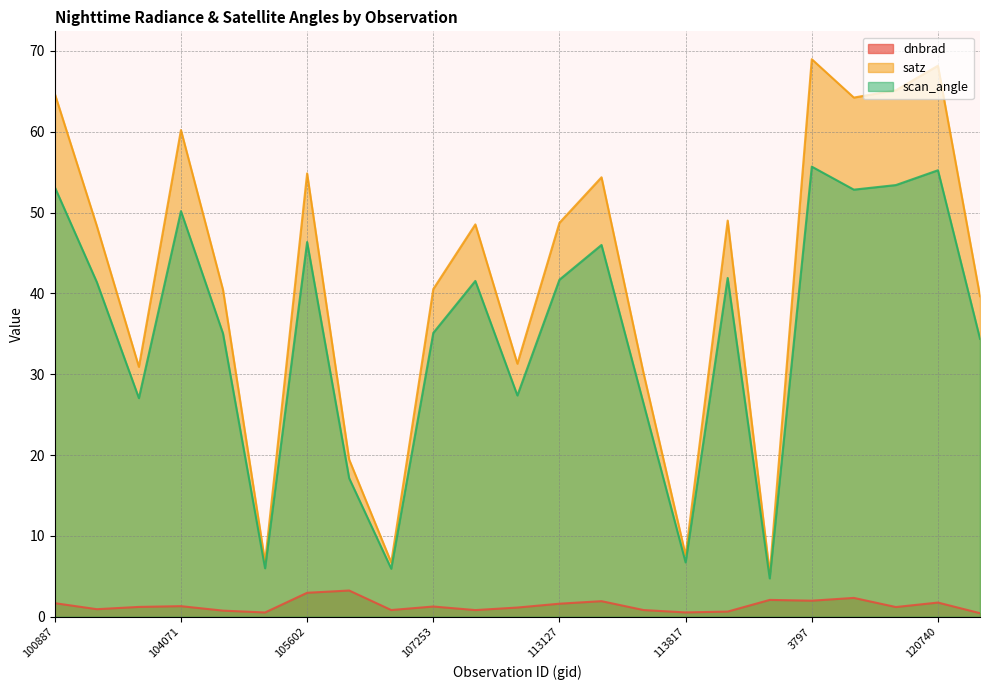

Between 119873 and 120740, which series saw the biggest shift?

satz